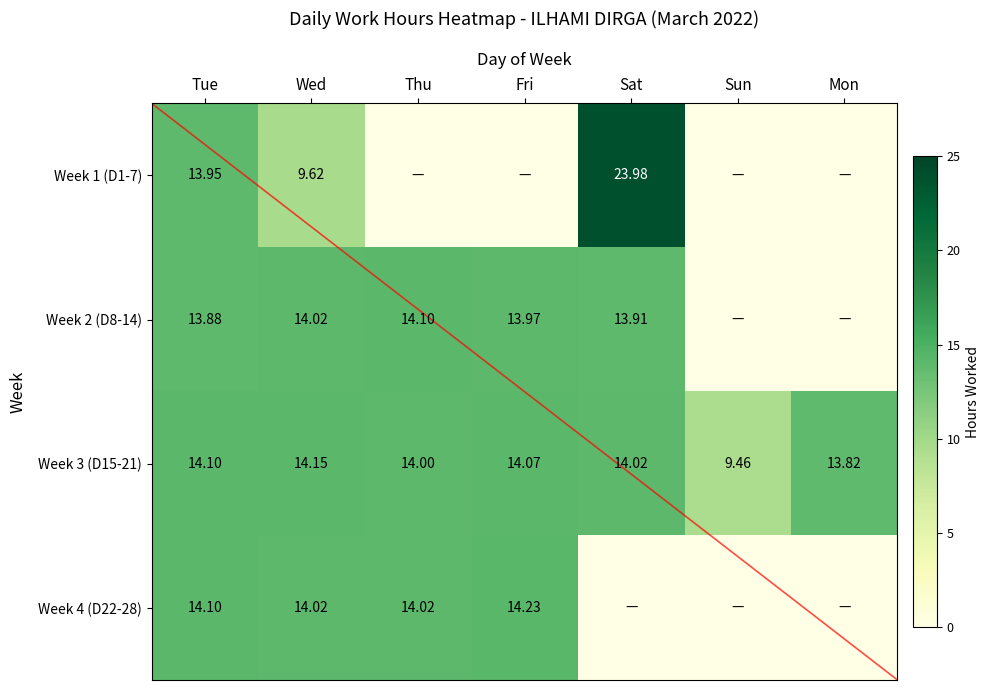

What is the sum of all Week 4 (D22-28) values?

56.4